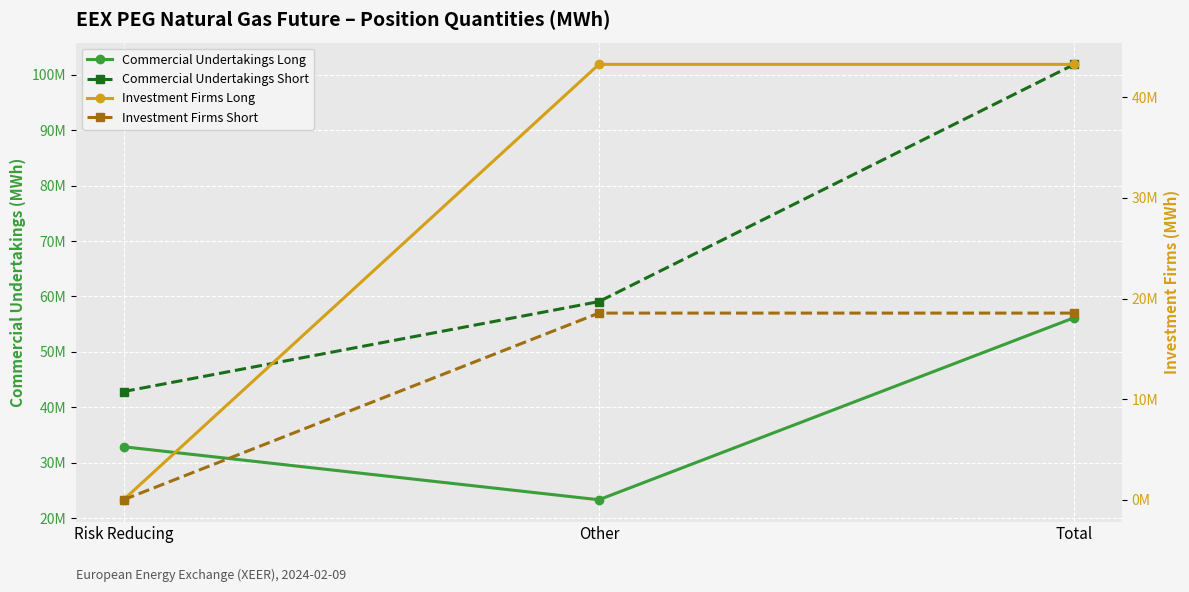

What value does the Commercial Undertakings Long series have at Risk Reducing, to the nearest 50?

32873000